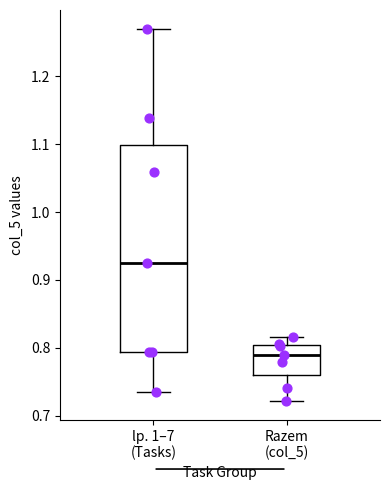

Which box has the highest median line?

lp. 1–7 (Tasks)